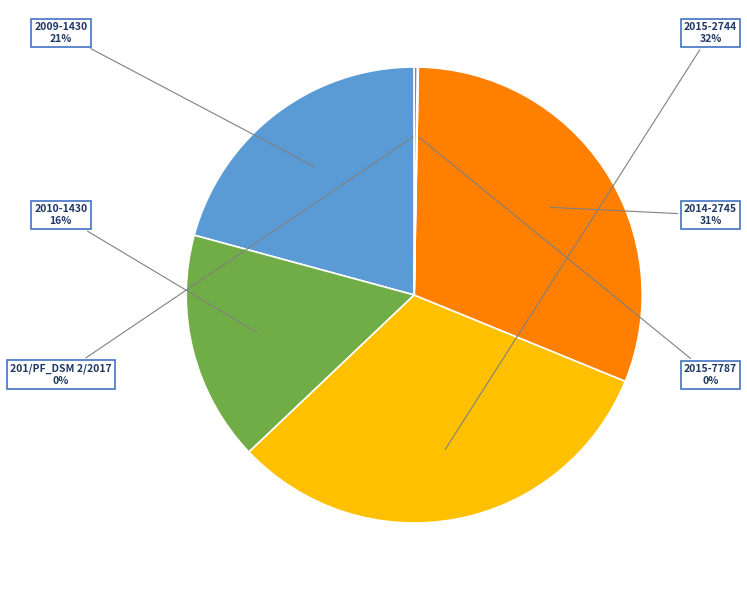

Is there any slice that represents more than half of the pie?

No